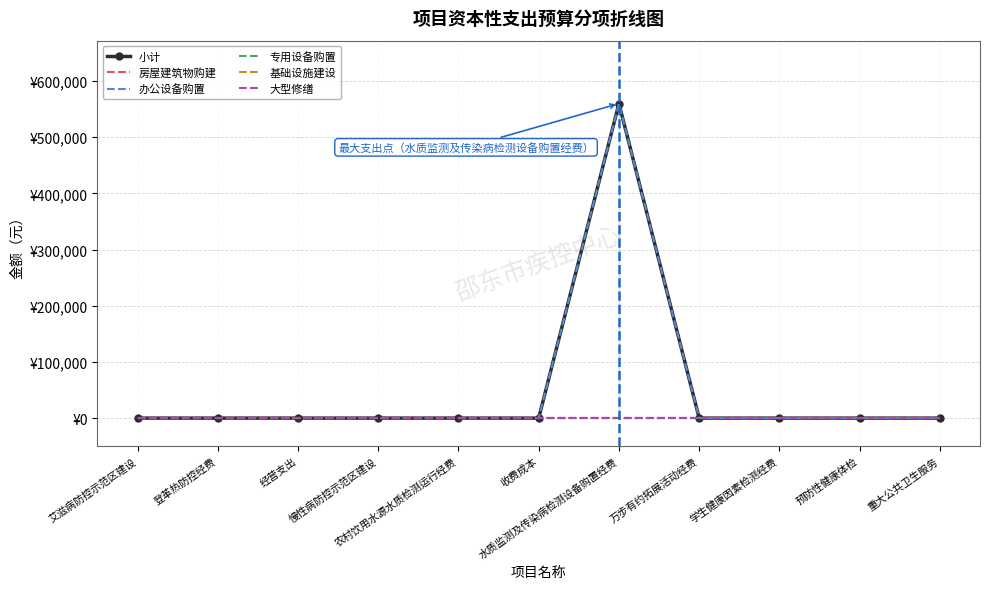

Reading left to right, what are all the values shown in this chart?

小计: 0	0	0	0	0	0	560000	0	0	0	0
房屋建筑物购建: 0	0	0	0	0	0	0	0	0	0	0
办公设备购置: 0	0	0	0	0	0	560000	0	0	0	0
专用设备购置: 0	0	0	0	0	0	0	0	0	0	0
基础设施建设: 0	0	0	0	0	0	0	0	0	0	0
大型修缮: 0	0	0	0	0	0	0	0	0	0	0